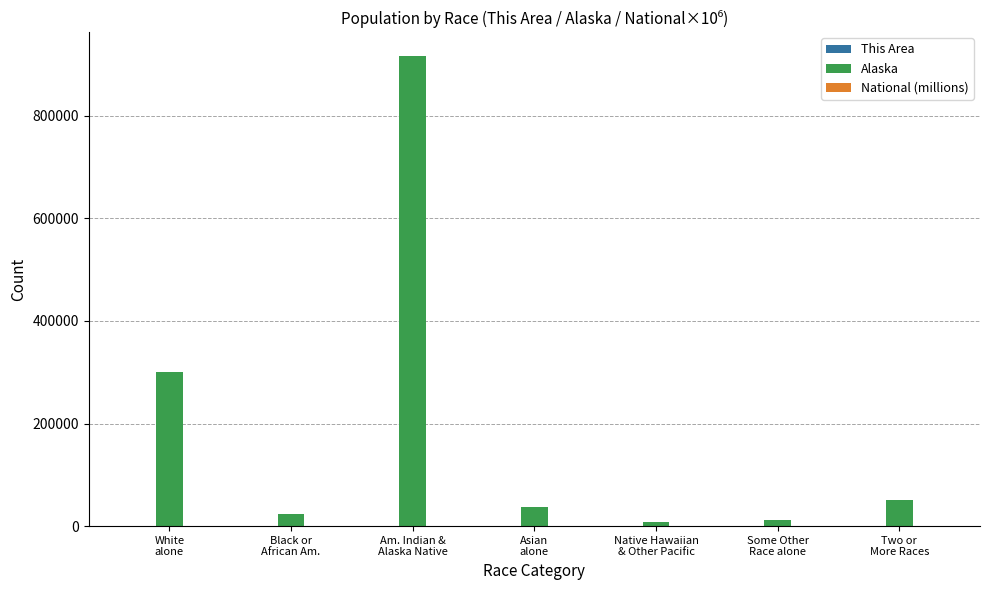

What is the maximum value for Alaska?

917104.0